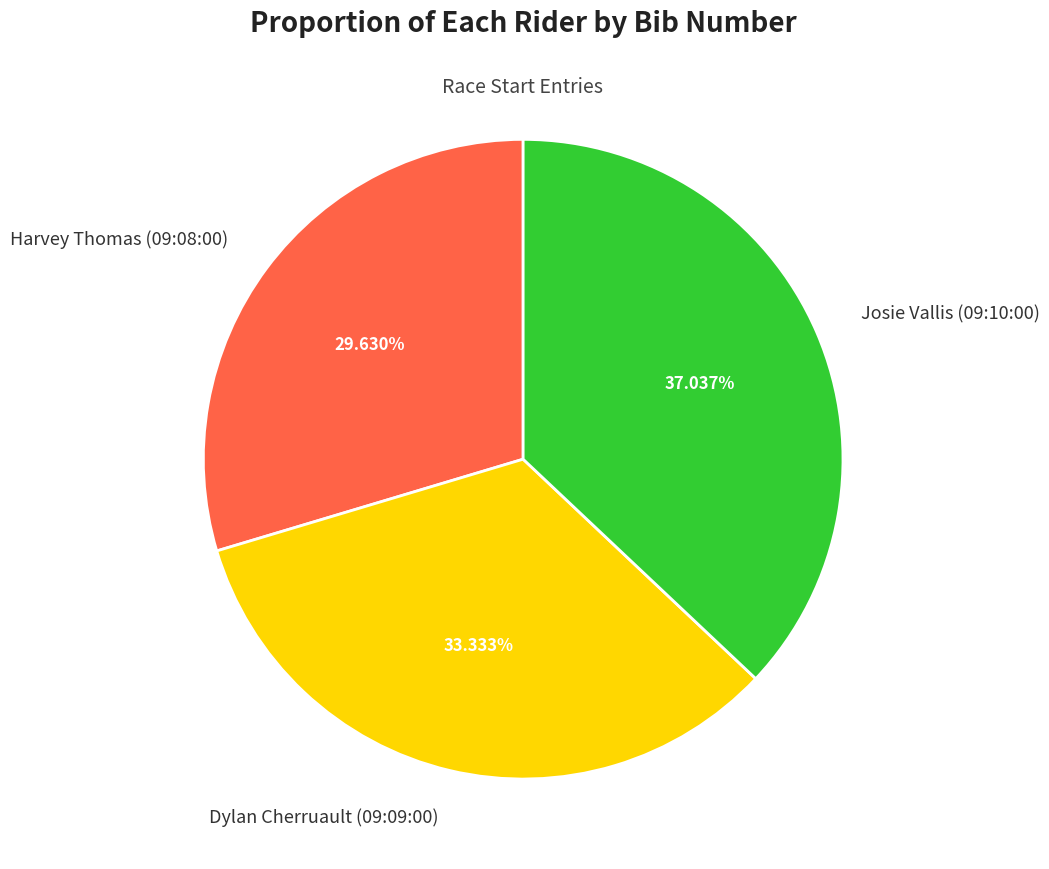

Is there any slice that represents more than half of the pie?

No